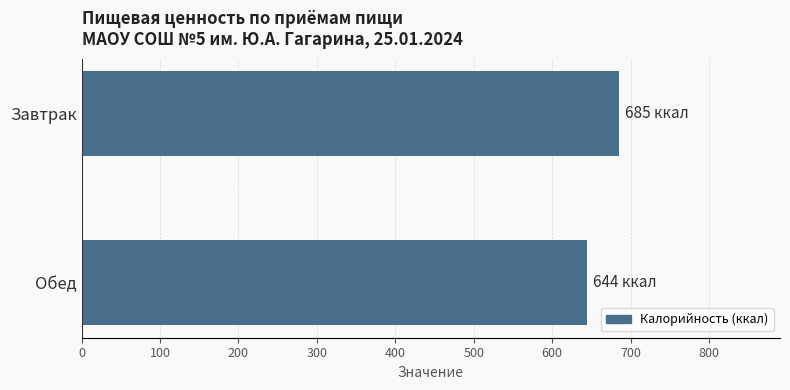

What is the sum of all values?

1329